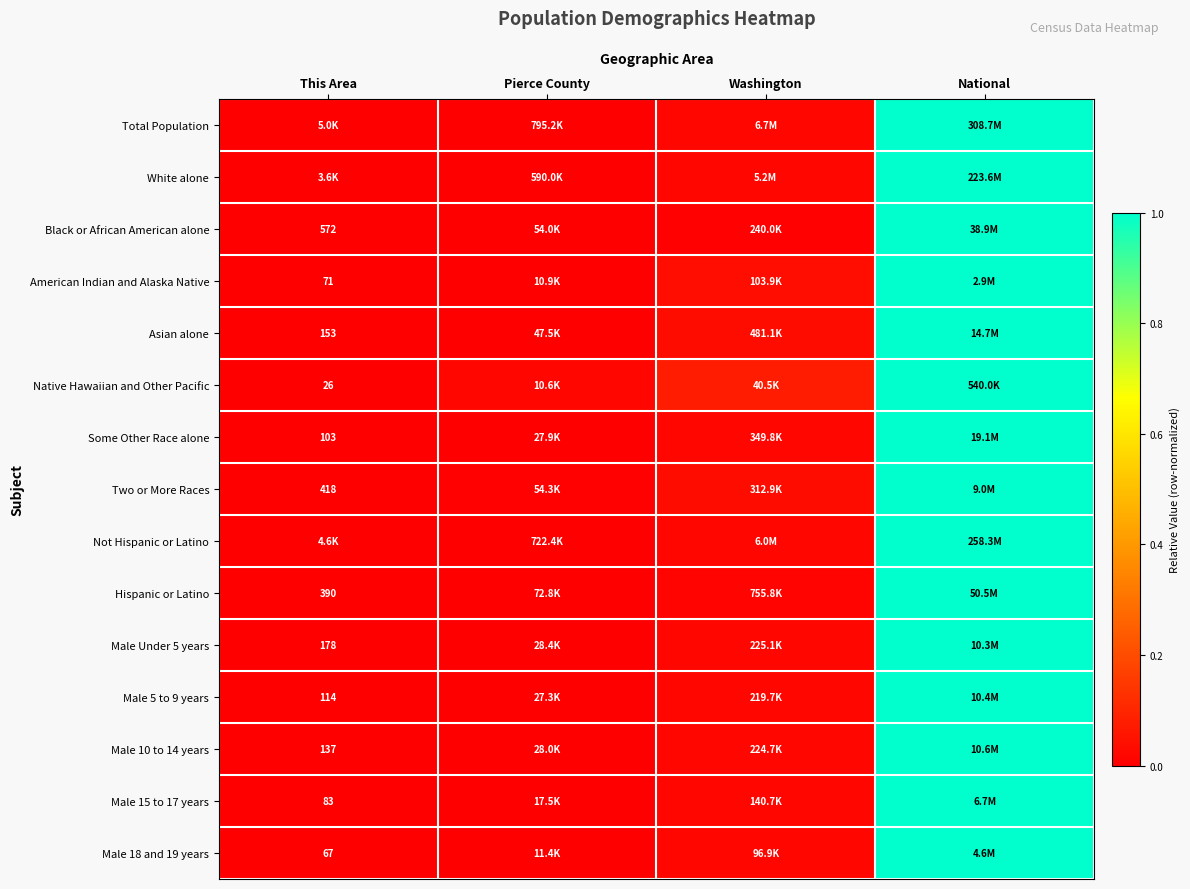

Which series has the largest range (max minus min)?

Total Population